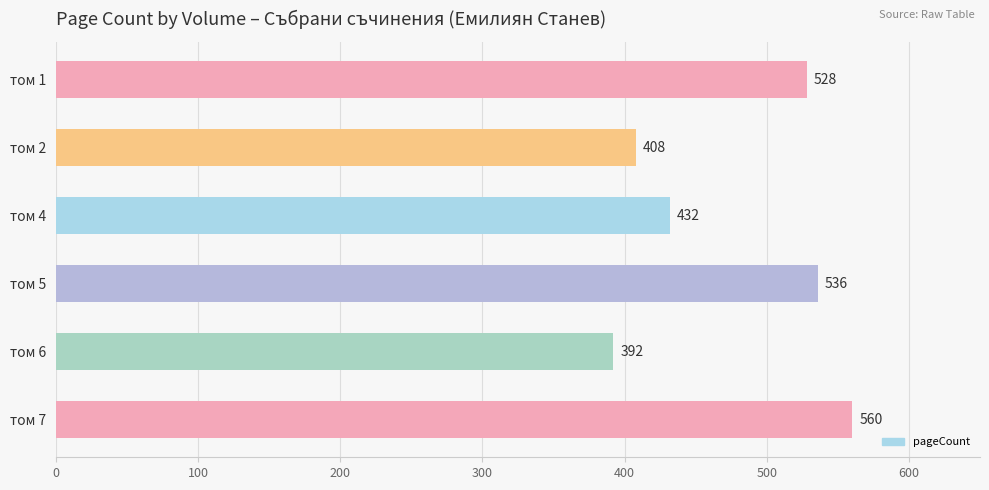

What is the smallest value displayed?

392